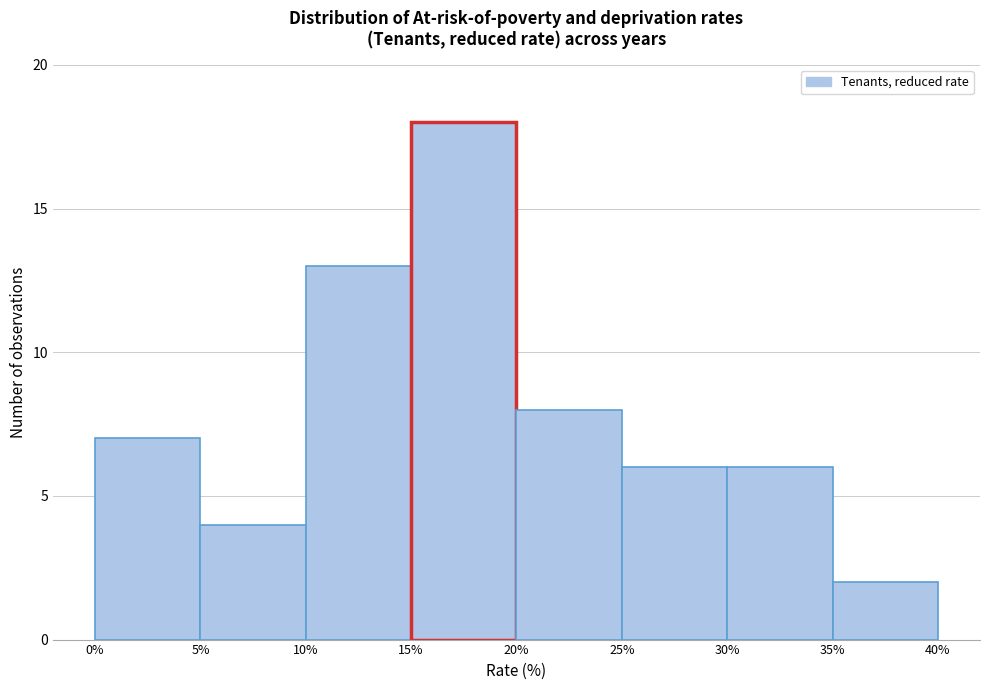

Reading left to right, list every bar in this chart as the range it spans on the x-axis followed by its height. The values are not printed on the chart, so give them approximately, as read against the axis.

0% to 5%: 7
5% to 10%: 4
10% to 15%: 13
15% to 20%: 18
20% to 25%: 8
25% to 30%: 6
30% to 35%: 6
35% to 40%: 2